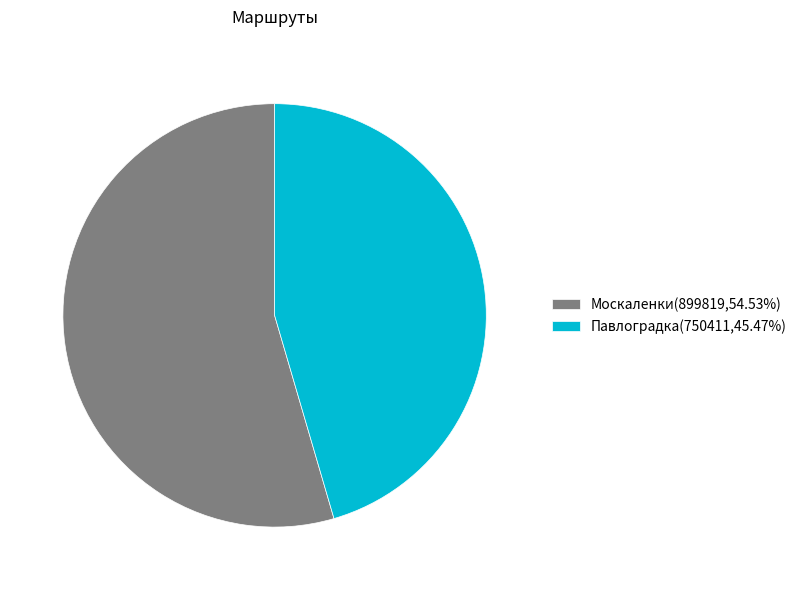

How many segments does this pie chart have?

2